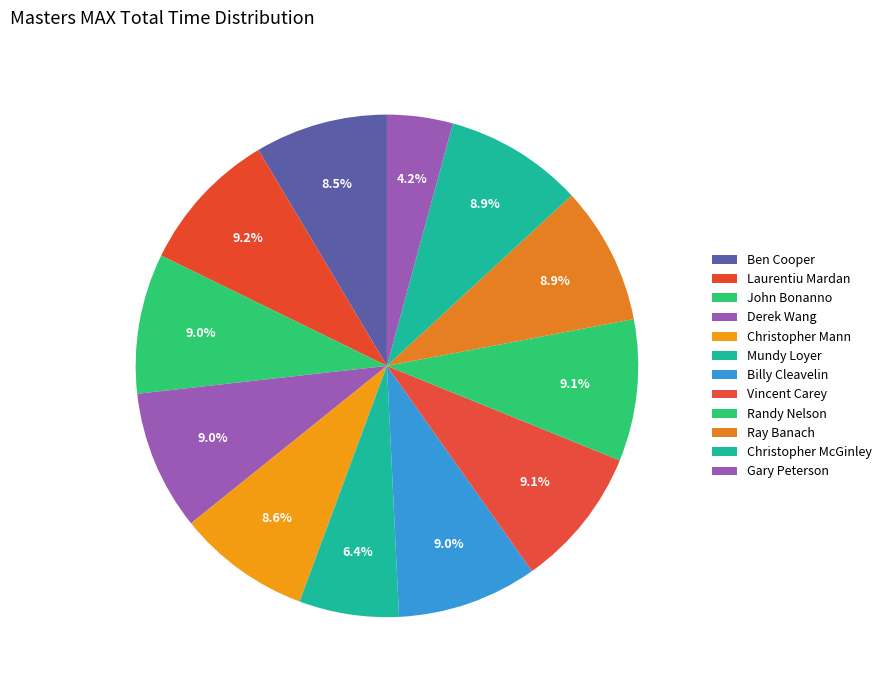

Rank the categories by value from lowest to highest.

Gary Peterson, Mundy Loyer, Ben Cooper, Christopher Mann, Ray Banach, Christopher McGinley, Derek Wang, John Bonanno, Billy Cleavelin, Vincent Carey, Randy Nelson, Laurentiu Mardan